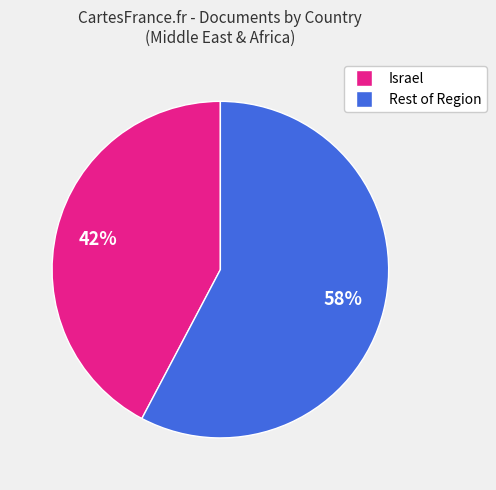

Is there any slice that represents more than half of the pie?

Yes